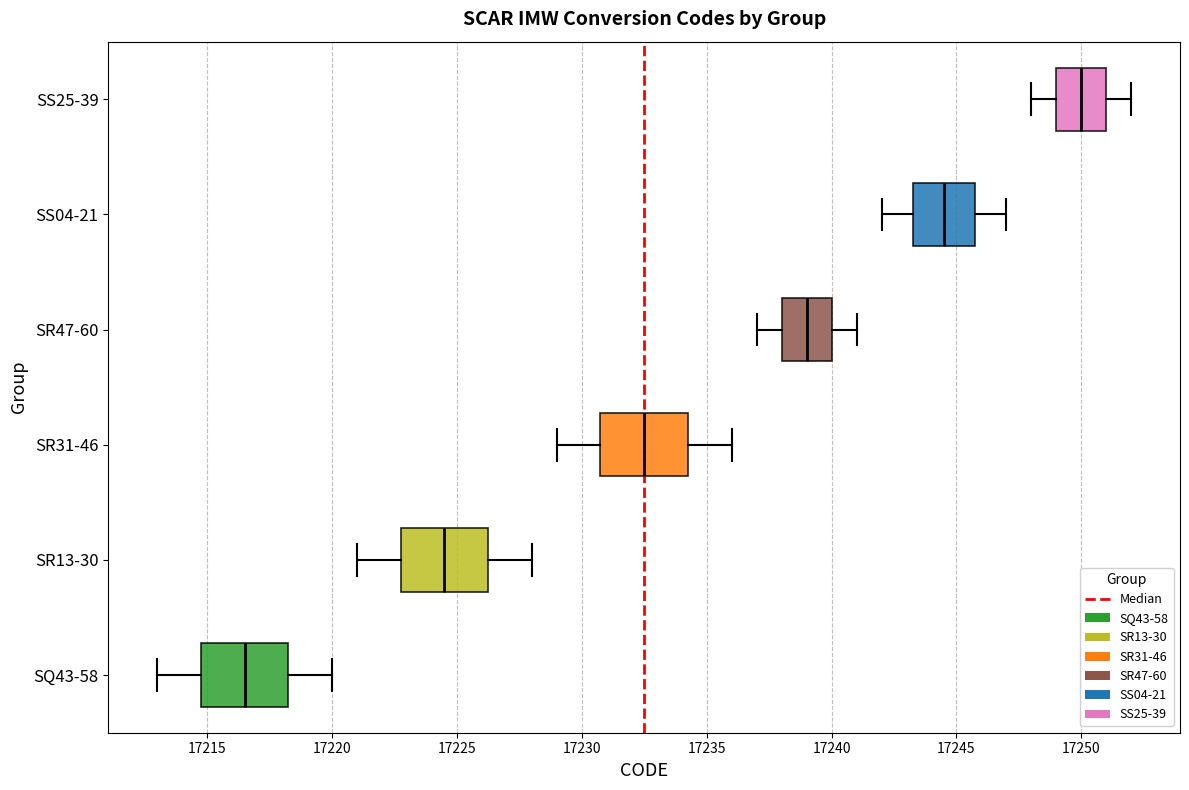

Reading bottom to top, transcribe this box plot: for each box, give where its median line is, the range the box spans, and where its two whiskers end, as read against the x-axis. The values are not printed on the chart, so give them approximately, as read against the axis.

SQ43-58: median 17216.5, box 17215.0 to 17218.5, whiskers 17213.0 to 17220.0
SR13-30: median 17224.5, box 17223.0 to 17226.5, whiskers 17221.0 to 17228.0
SR31-46: median 17232.5, box 17231.0 to 17234.5, whiskers 17229.0 to 17236.0
SR47-60: median 17239.0, box 17238.0 to 17240.0, whiskers 17237.0 to 17241.0
SS04-21: median 17244.5, box 17243.5 to 17246.0, whiskers 17242.0 to 17247.0
SS25-39: median 17250.0, box 17249.0 to 17251.0, whiskers 17248.0 to 17252.0